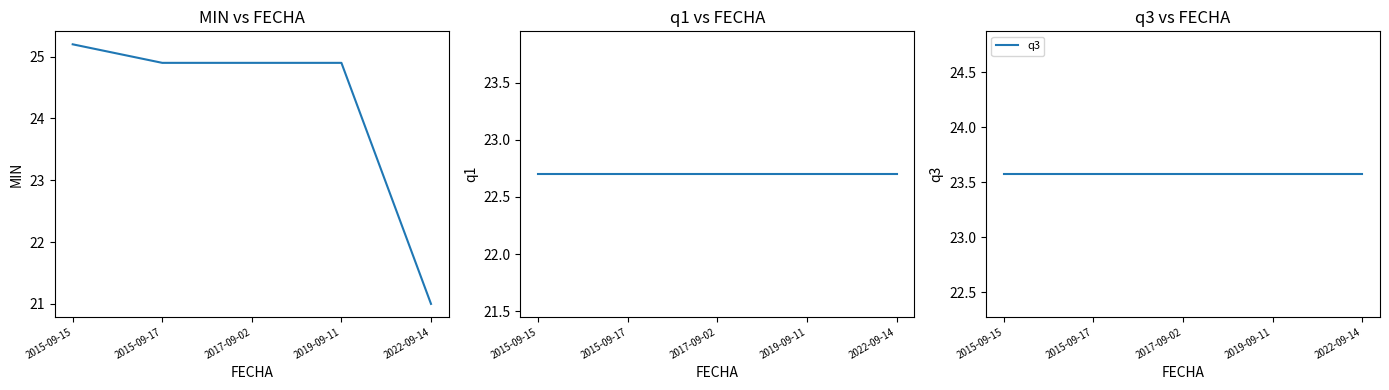

Which series has the largest total across all categories?

MIN